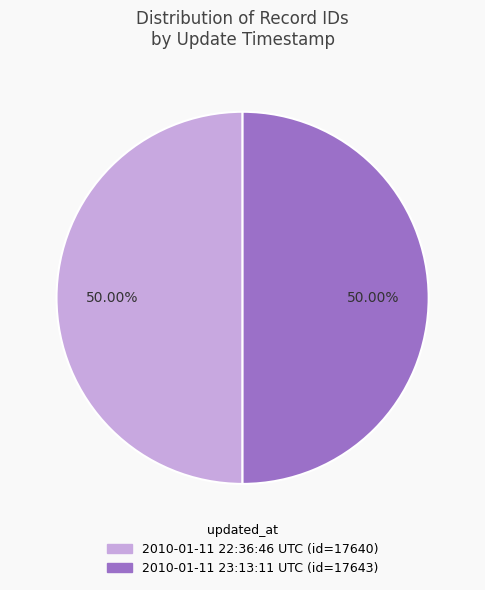

Count the number of slices in the pie.

2